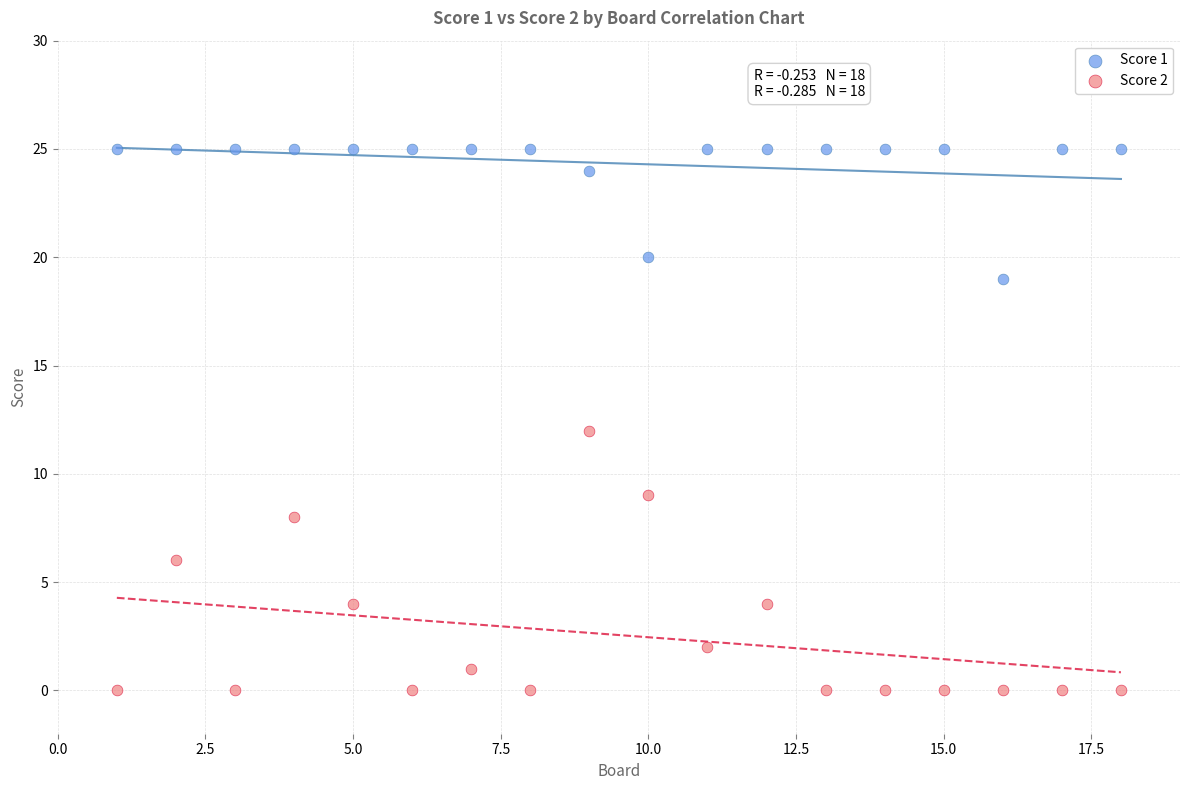

Which series has the largest Y range (max minus min)?

Score 2